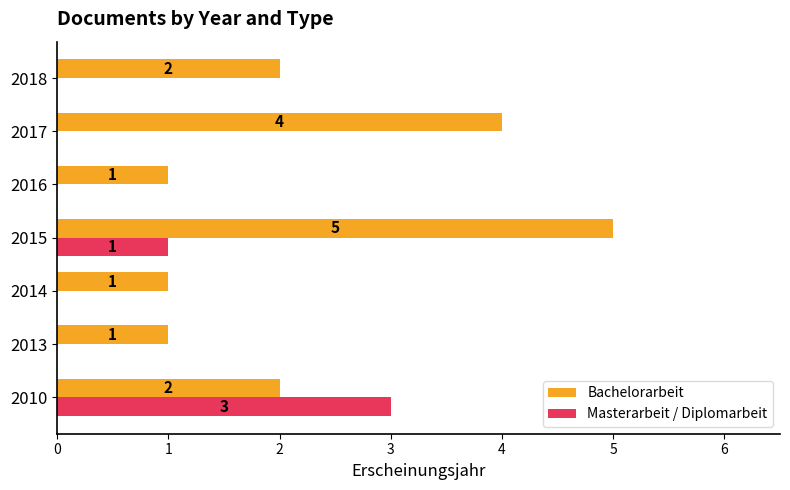

Where is Masterarbeit / Diplomarbeit nearest to the value 1?

2015